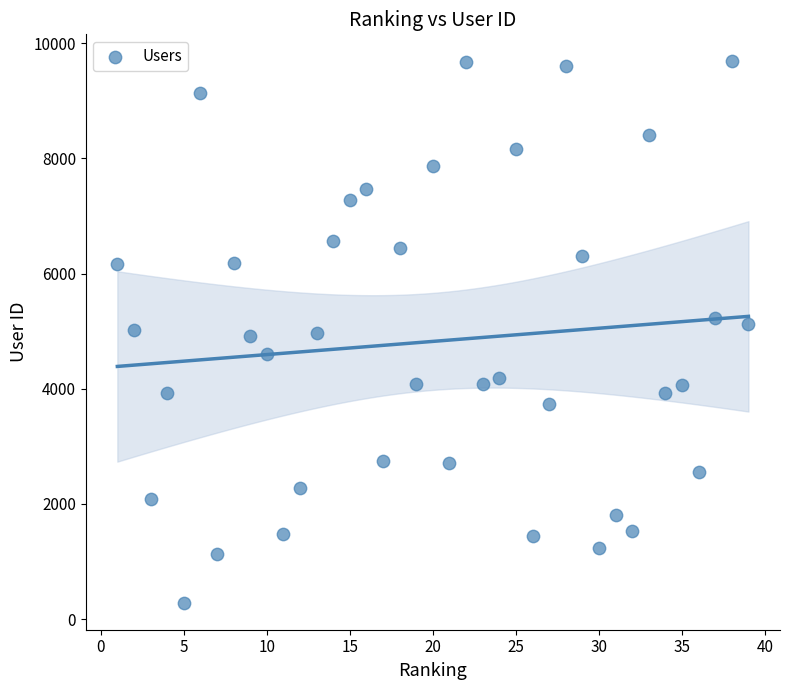

What is the range of Y values (max minus min)?

9401